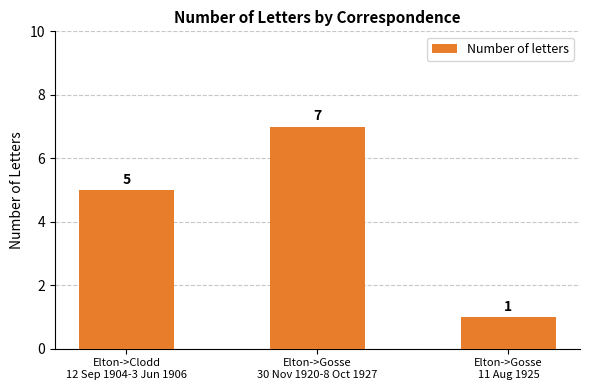

Where is the data nearest to the value 4?

Elton->Clodd
12 Sep 1904-3 Jun 1906